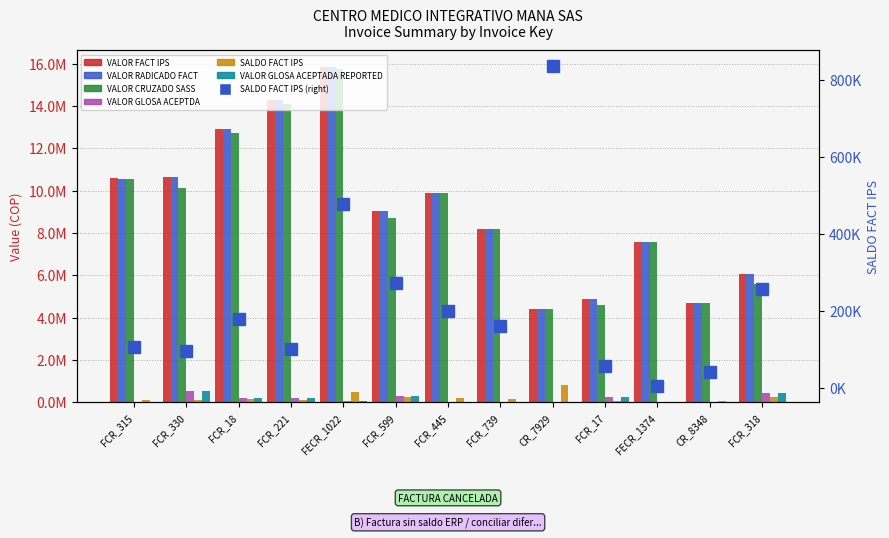

Reading left to right, list all the values displayed in this chart.

VALOR FACT IPS: FCR_315=10589010	FCR_330=10663404	FCR_18=12888590	FCR_221=14268478	FECR_1022=15826505	FCR_599=9026170	FCR_445=9891288	FCR_739=8194384	CR_7929=4421125	FCR_17=4877910	FECR_1374=7559548	CR_8348=4676270	FCR_318=6048508
VALOR RADICADO FACT: FCR_315=10557210	FCR_330=10663404	FCR_18=12884390	FCR_221=14268478	FECR_1022=15826505	FCR_599=9021970	FCR_445=9891288	FCR_739=8185584	CR_7929=4418725	FCR_17=4877910	FECR_1374=7555348	CR_8348=4670170	FCR_318=6048508
VALOR CRUZADO SASS: FCR_315=10557210	FCR_330=10122792	FCR_18=12701480	FCR_221=14085568	FECR_1022=15753341	FCR_599=8718414	FCR_445=9891288	FCR_739=8185584	CR_7929=4418725	FCR_17=4614698	FECR_1374=7555348	CR_8348=4670170	FCR_318=5589926
VALOR GLOSA ACEPTDA: FCR_315=0	FCR_330=540612	FCR_18=182910	FCR_221=182910	FECR_1022=73164	FCR_599=303556	FCR_445=0	FCR_739=0	CR_7929=0	FCR_17=263212	FECR_1374=0	CR_8348=0	FCR_318=458582
SALDO FACT IPS: FCR_315=107218	FCR_330=95899	FCR_18=180304	FCR_221=100864	FECR_1022=477876	FCR_599=273337	FCR_445=200722	FCR_739=160044	CR_7929=835850	FCR_17=55850	FECR_1374=4200	CR_8348=40572	FCR_318=257380
VALOR GLOSA ACEPTADA REPORTED: FCR_315=0	FCR_330=540612	FCR_18=182910	FCR_221=182910	FECR_1022=73164	FCR_599=303556	FCR_445=0	FCR_739=0	CR_7929=0	FCR_17=263212	FECR_1374=0	CR_8348=0	FCR_318=458582